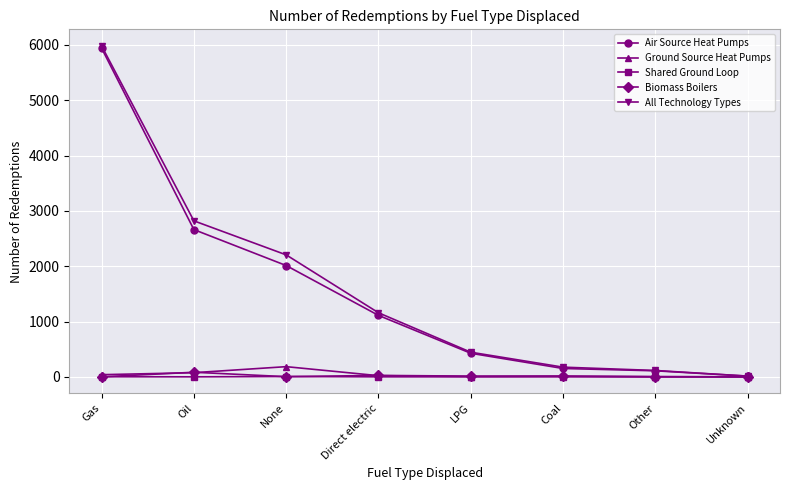

What is the total value across all series at Unknown?

26